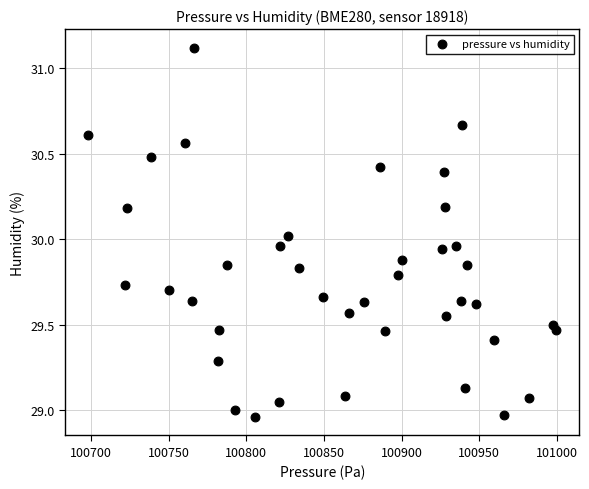

What is the range of X values (max minus min)?

301.1